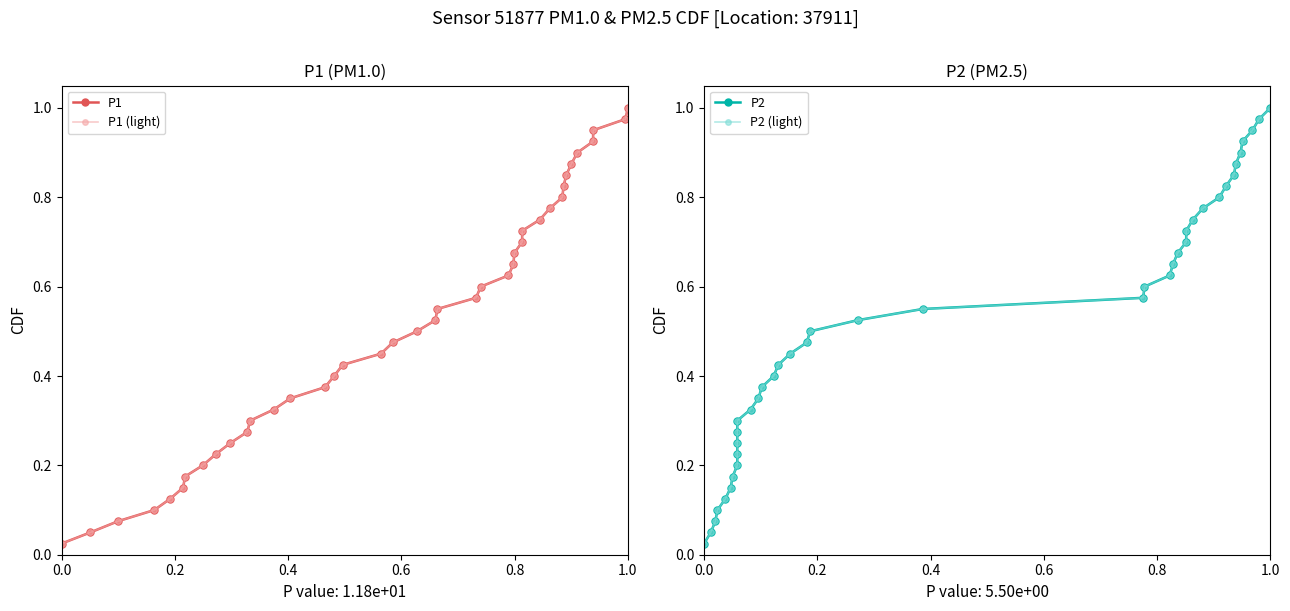

How many data points does each series have?

40